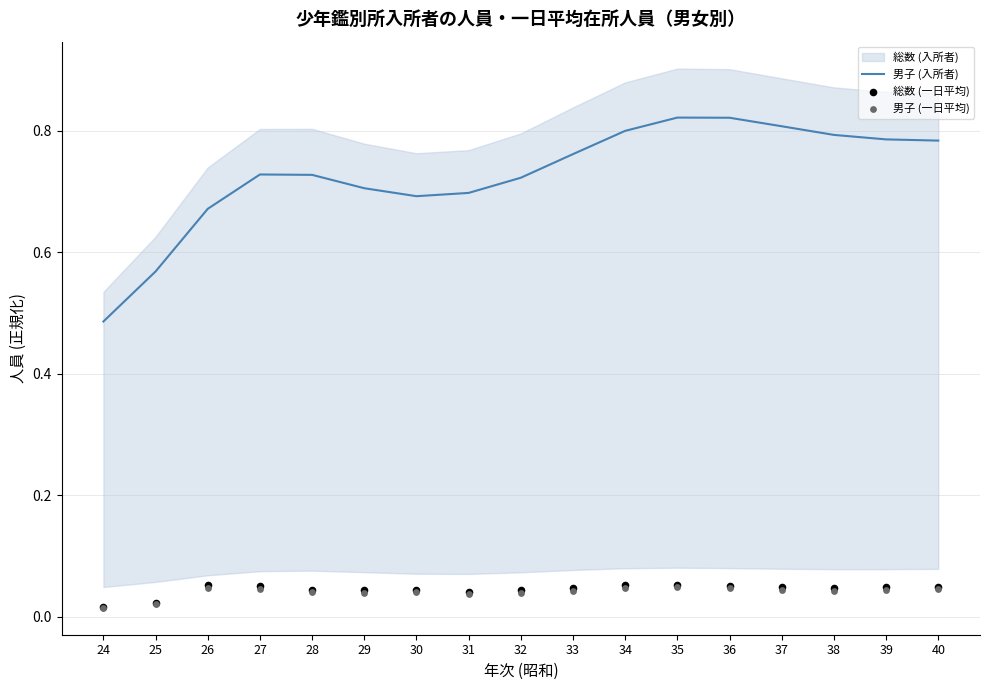

True or false: 男子 (入所者) has a value of 0.7 at 29.

True